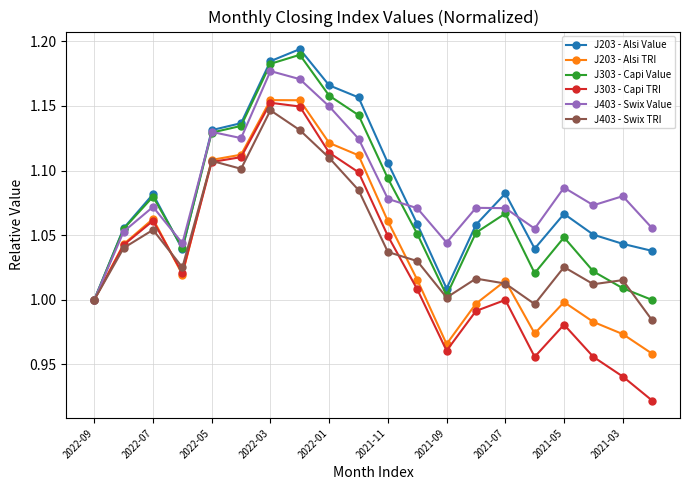

True or false: J203 - Alsi Value has more than 1 points higher than both neighbors.

True